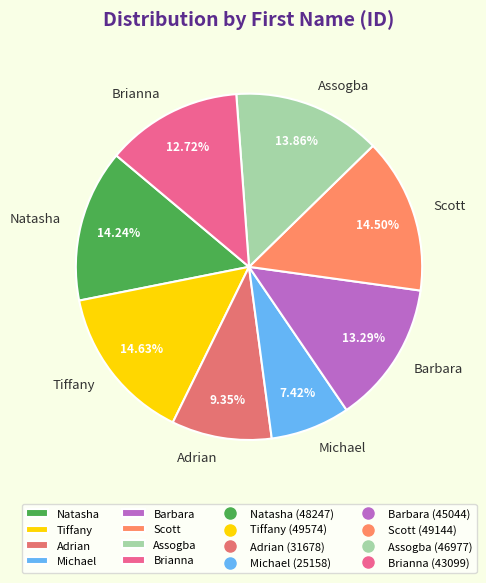

Which has a higher value, Adrian or Natasha?

Natasha